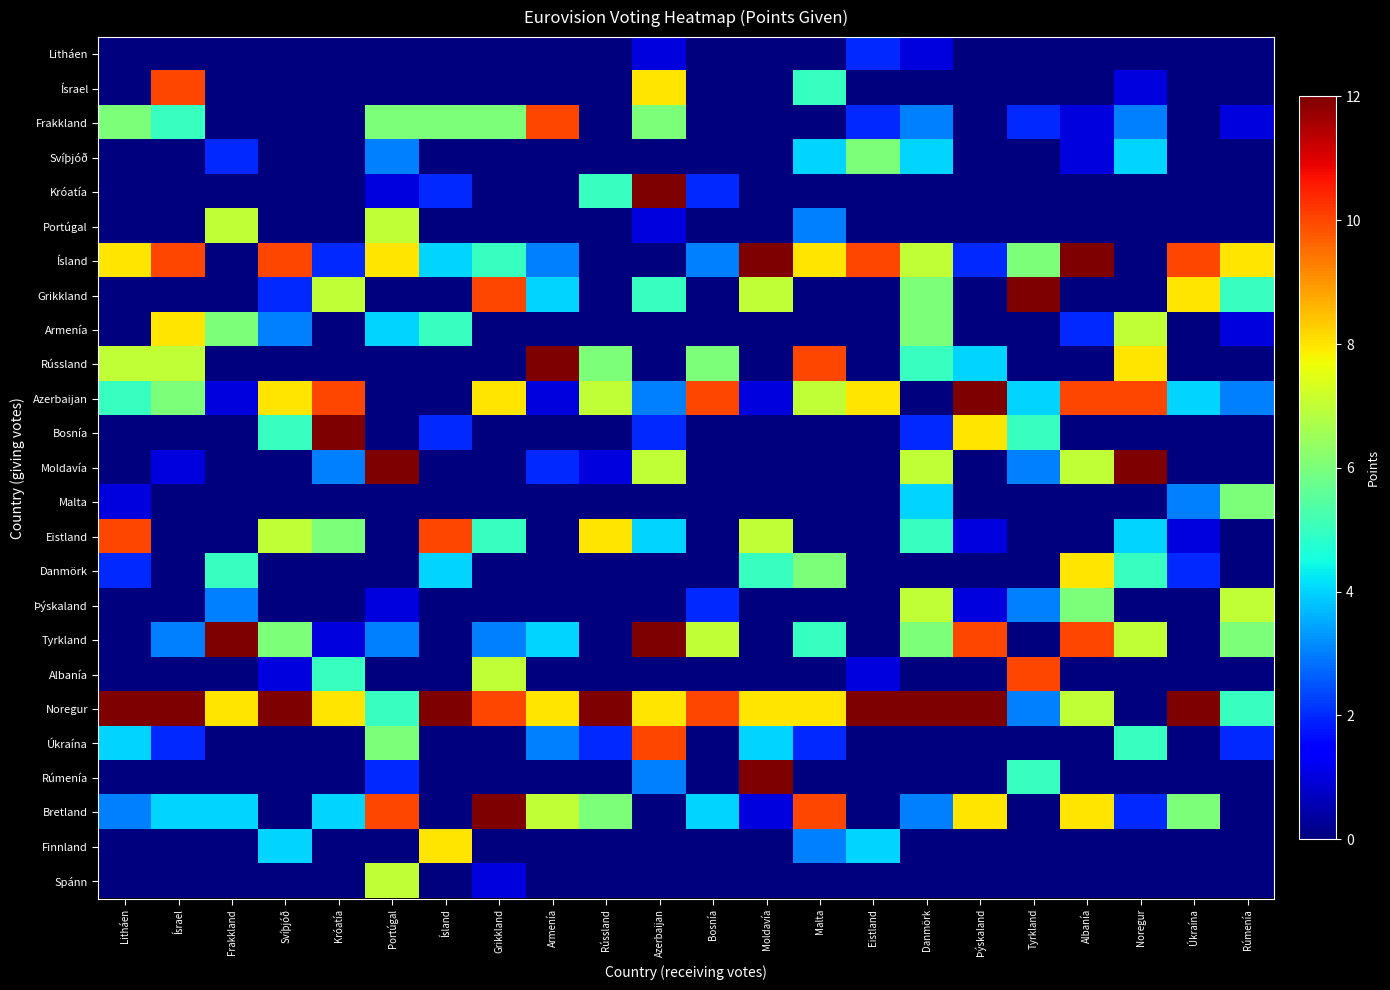

Which series has the largest total across all categories?

Noregur